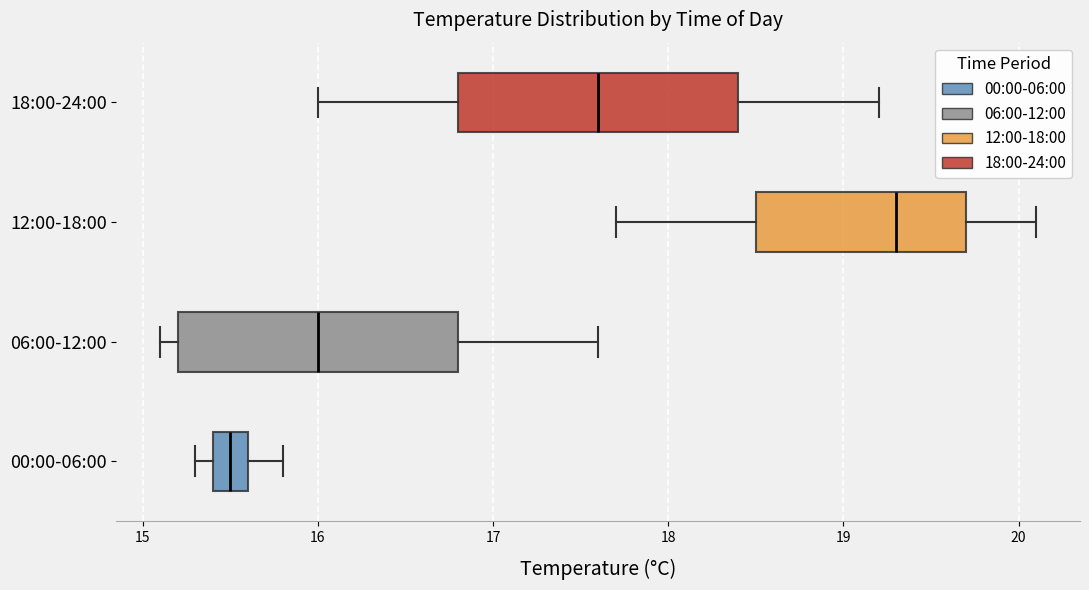

Reading bottom to top, read every box against the x-axis: the position of its median line, the range the box covers, and the ends of its whiskers. The values are not printed on the chart, so give them approximately, as read against the axis.

00:00-06:00: median 15.5, box 15.4 to 15.6, whiskers 15.3 to 15.8
06:00-12:00: median 16.0, box 15.2 to 16.8, whiskers 15.1 to 17.6
12:00-18:00: median 19.3, box 18.5 to 19.7, whiskers 17.7 to 20.1
18:00-24:00: median 17.6, box 16.8 to 18.4, whiskers 16.0 to 19.2